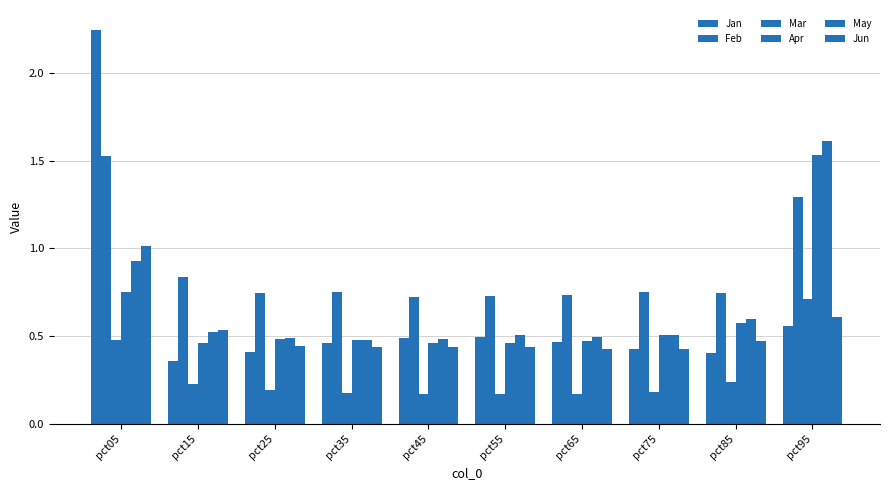

Are the bars grouped side by side (vs. stacked)?

Yes